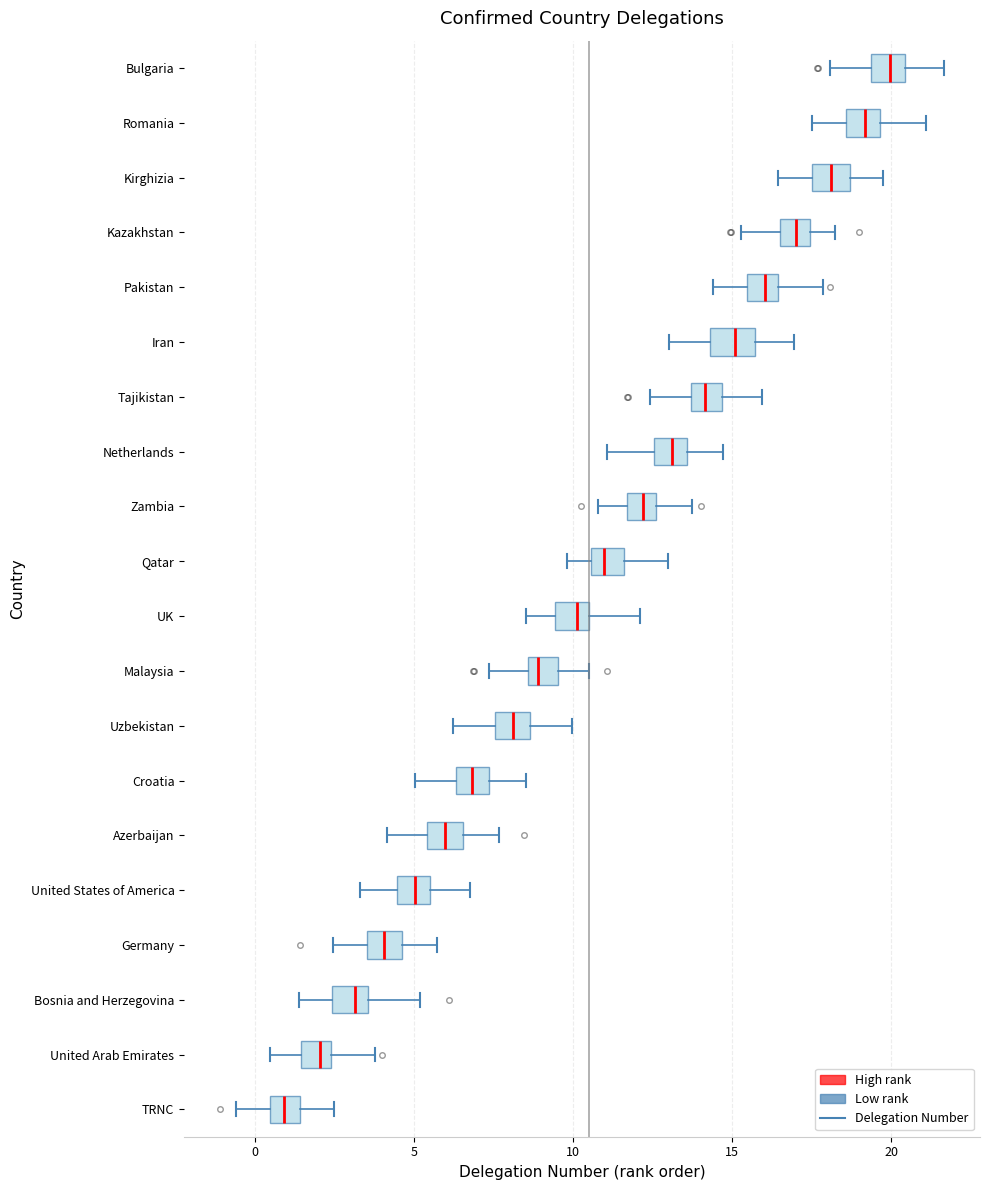

Reading bottom to top, transcribe this box plot: for each box, give where its median line is, the range the box spans, and where its two whiskers end, as read against the x-axis. The values are not printed on the chart, so give them approximately, as read against the axis.

TRNC: median 1.0, box 0.5 to 1.5, whiskers -0.5 to 2.5
United Arab Emirates: median 2.0, box 1.5 to 2.5, whiskers 0.5 to 4.0
Bosnia and Herzegovina: median 3.0, box 2.5 to 3.5, whiskers 1.5 to 5.0
Germany: median 4.0, box 3.5 to 4.5, whiskers 2.5 to 5.5
United States of America: median 5.0, box 4.5 to 5.5, whiskers 3.5 to 7.0
Azerbaijan: median 6.0, box 5.5 to 6.5, whiskers 4.0 to 7.5
Croatia: median 7.0, box 6.5 to 7.5, whiskers 5.0 to 8.5
Uzbekistan: median 8.0, box 7.5 to 8.5, whiskers 6.0 to 10.0
Malaysia: median 9.0, box 8.5 to 9.5, whiskers 7.5 to 10.5
UK: median 10.0, box 9.5 to 10.5, whiskers 8.5 to 12.0
Qatar: median 11.0, box 10.5 to 11.5, whiskers 10.0 to 13.0
Zambia: median 12.0, box 11.5 to 12.5, whiskers 11.0 to 13.5
Netherlands: median 13.0, box 12.5 to 13.5, whiskers 11.0 to 14.5
Tajikistan: median 14.0, box 13.5 to 14.5, whiskers 12.5 to 16.0
Iran: median 15.0, box 14.5 to 15.5, whiskers 13.0 to 17.0
Pakistan: median 16.0, box 15.5 to 16.5, whiskers 14.5 to 18.0
Kazakhstan: median 17.0, box 16.5 to 17.5, whiskers 15.5 to 18.0
Kirghizia: median 18.0, box 17.5 to 18.5, whiskers 16.5 to 19.5
Romania: median 19.0, box 18.5 to 19.5, whiskers 17.5 to 21.0
Bulgaria: median 20.0, box 19.5 to 20.5, whiskers 18.0 to 21.5